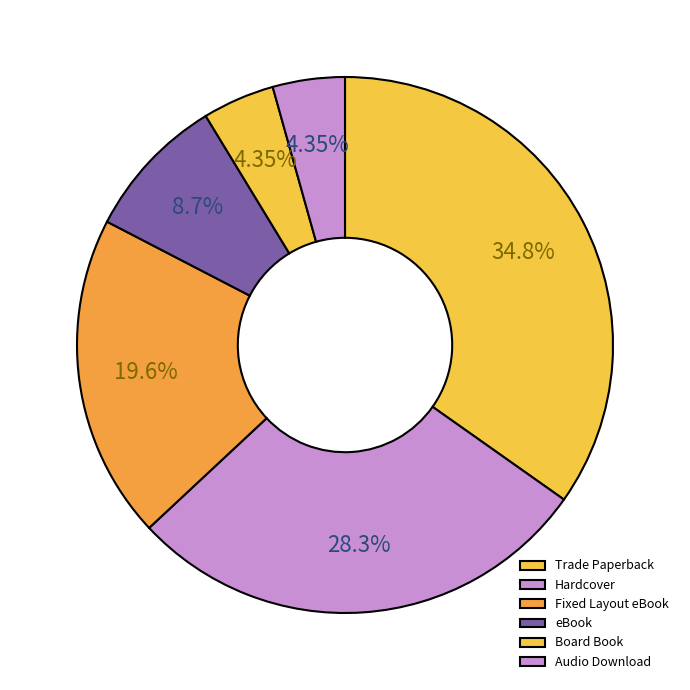

Is there any slice that represents more than half of the pie?

No